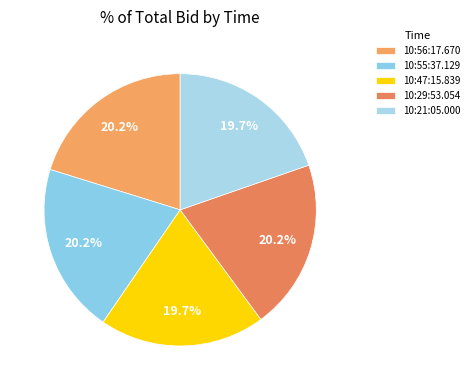

To the nearest percent, what is the difference between the largest and smallest slice percentages?

1%